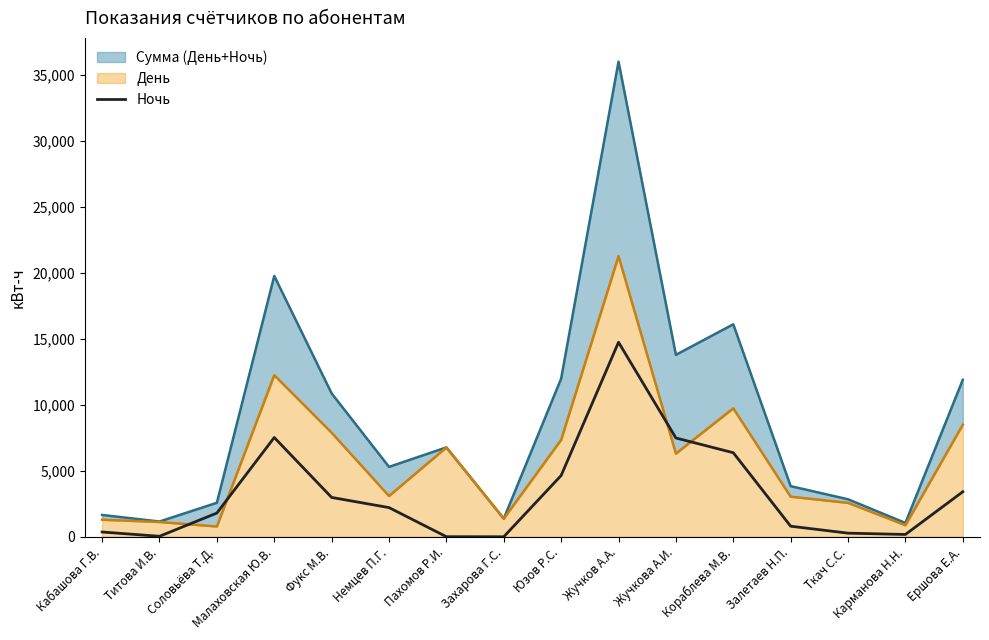

What position from the left is Жучков А.А.?

10